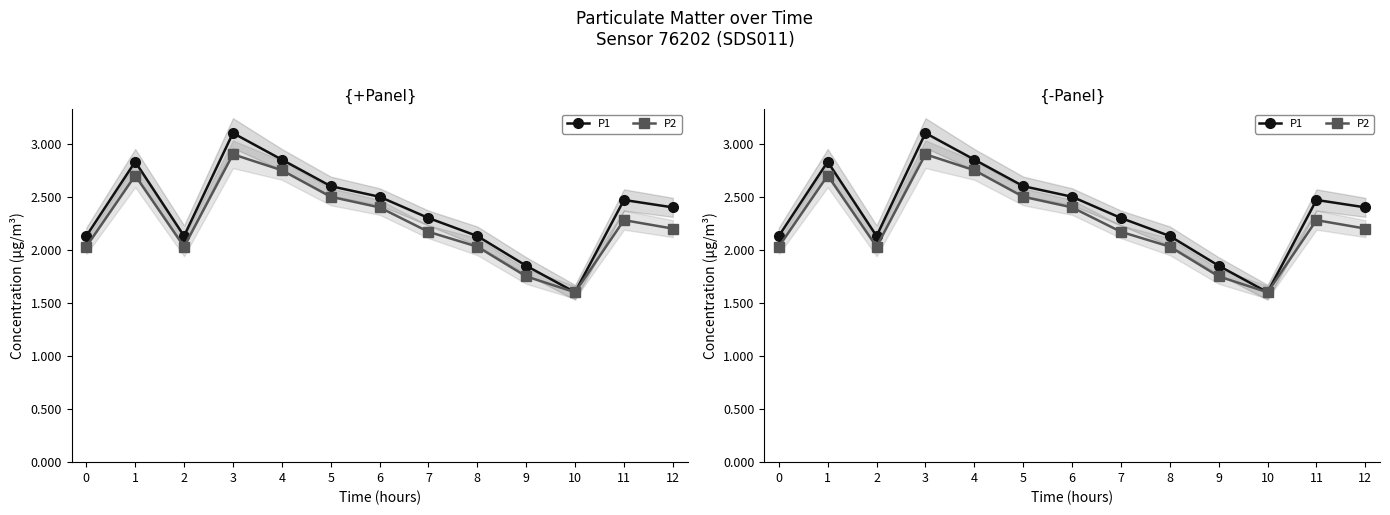

The value of P2 at 12 is 2.2. True or false?

True